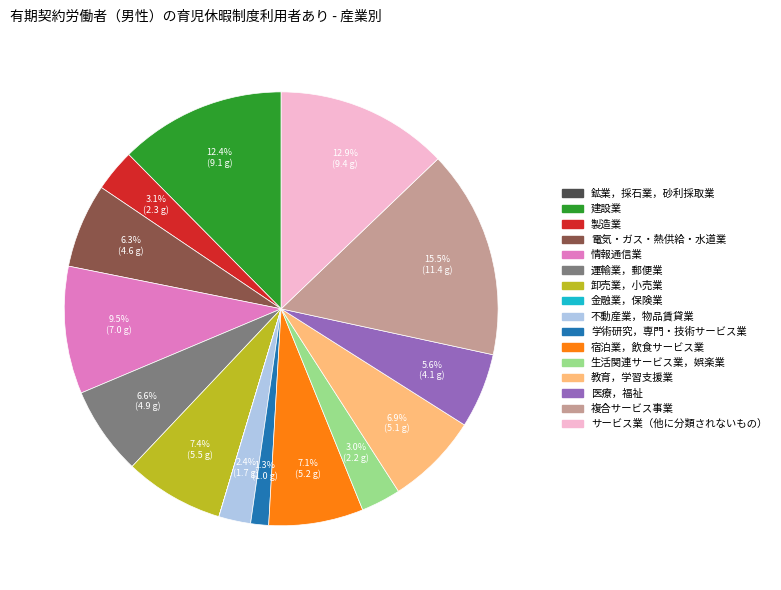

What is the largest slice in the pie chart?

複合サービス事業